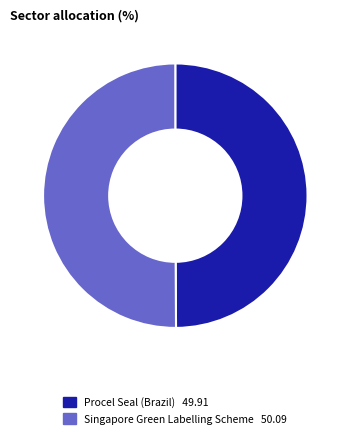

Combined, do Procel Seal (Brazil) and Singapore Green Labelling Scheme account for over 50%?

Yes